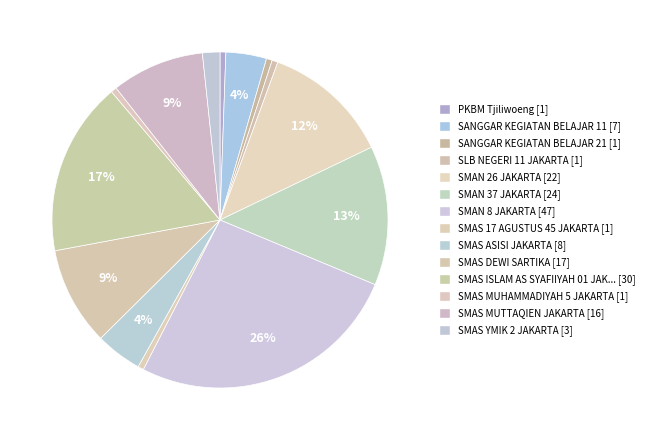

Which category has the smallest portion of the pie?

PKBM Tjiliwoeng